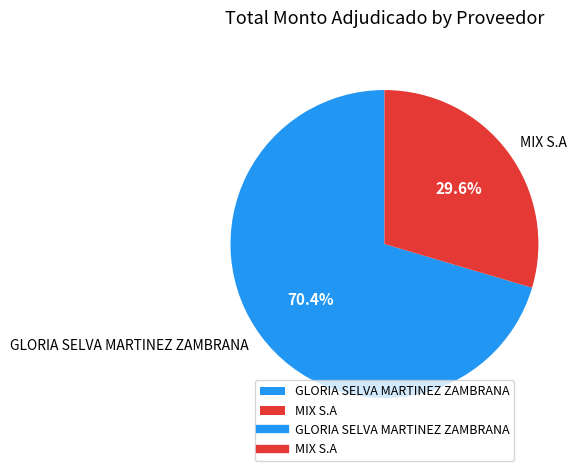

What percentage is the MIX S.A slice, to the nearest percent?

30%